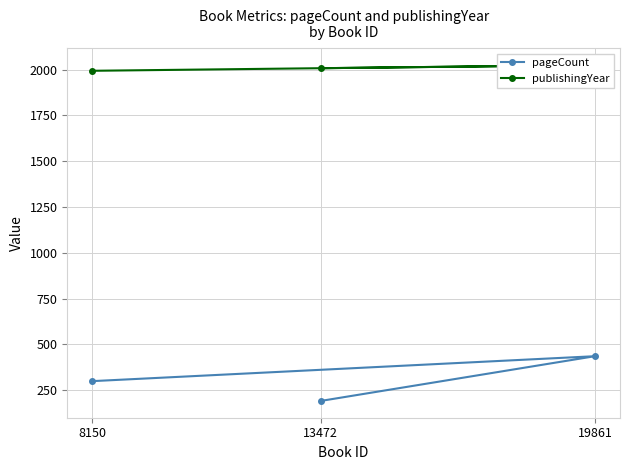

What is the value of the pageCount point at the 2nd from the left?

192